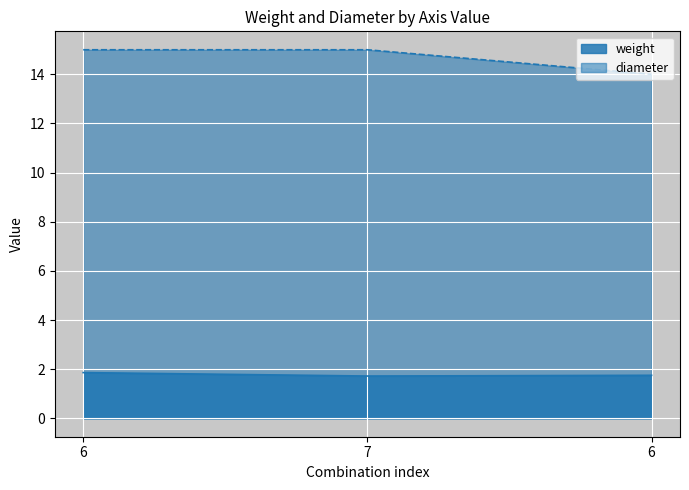

At which category is the sum across all series the highest?

6